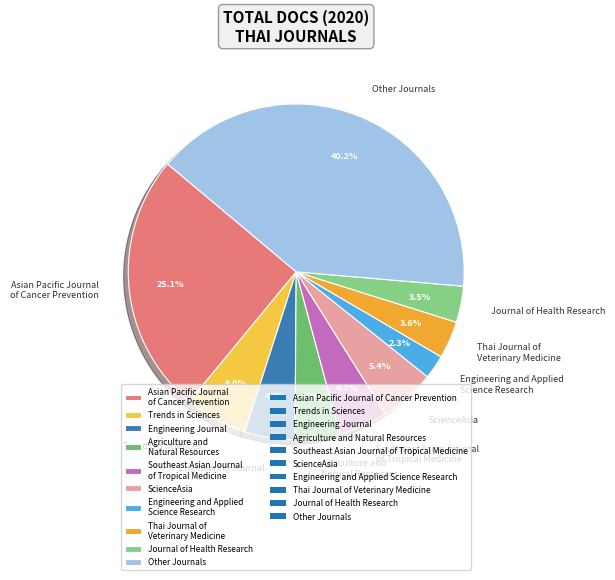

To the nearest percent, what is the difference between the largest and smallest slice percentages?

38%